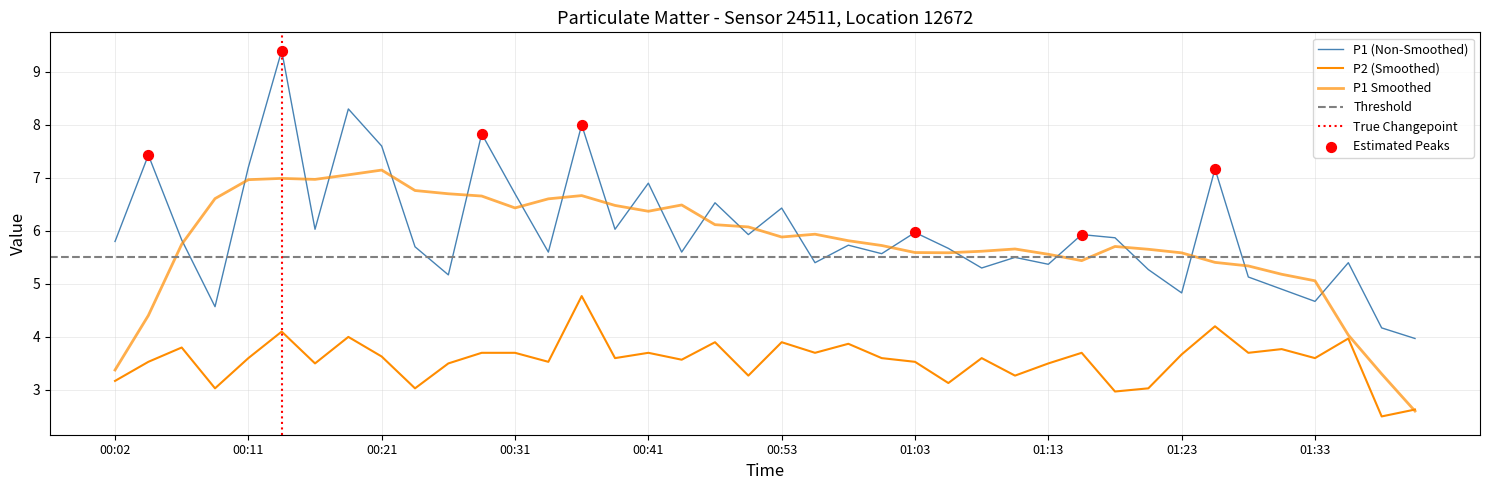

Which series has the largest Y range (max minus min)?

P1